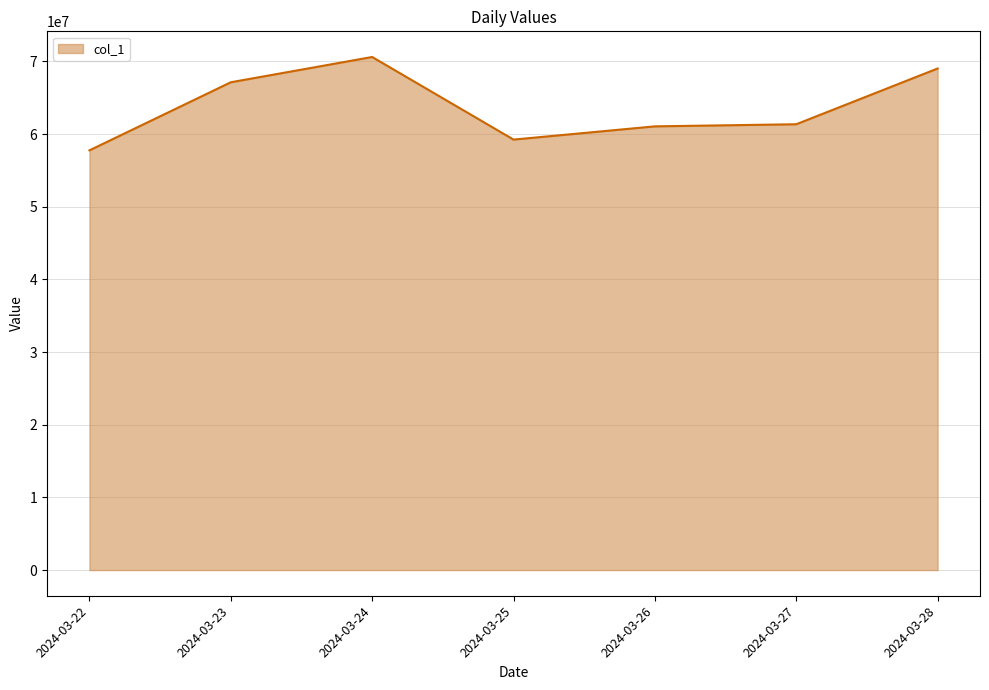

What is the ratio of the value at 2024-03-26 to the value at 2024-03-25?

1.0